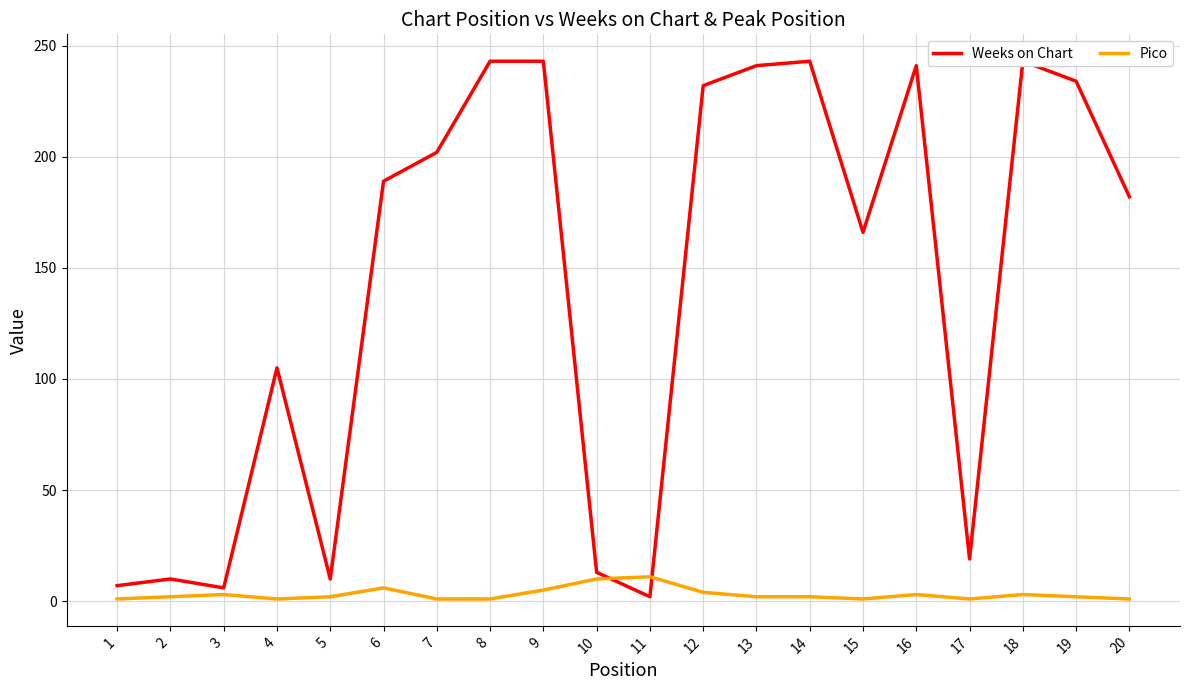

In Pico, how many points are lower than both neighbors (excluding endpoints)?

3